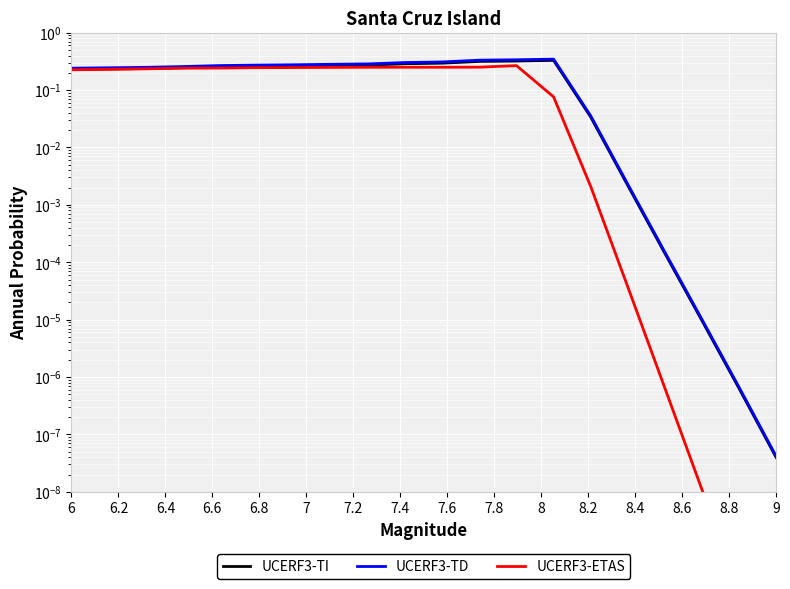

Which series has the largest total across all categories?

UCERF3-TD